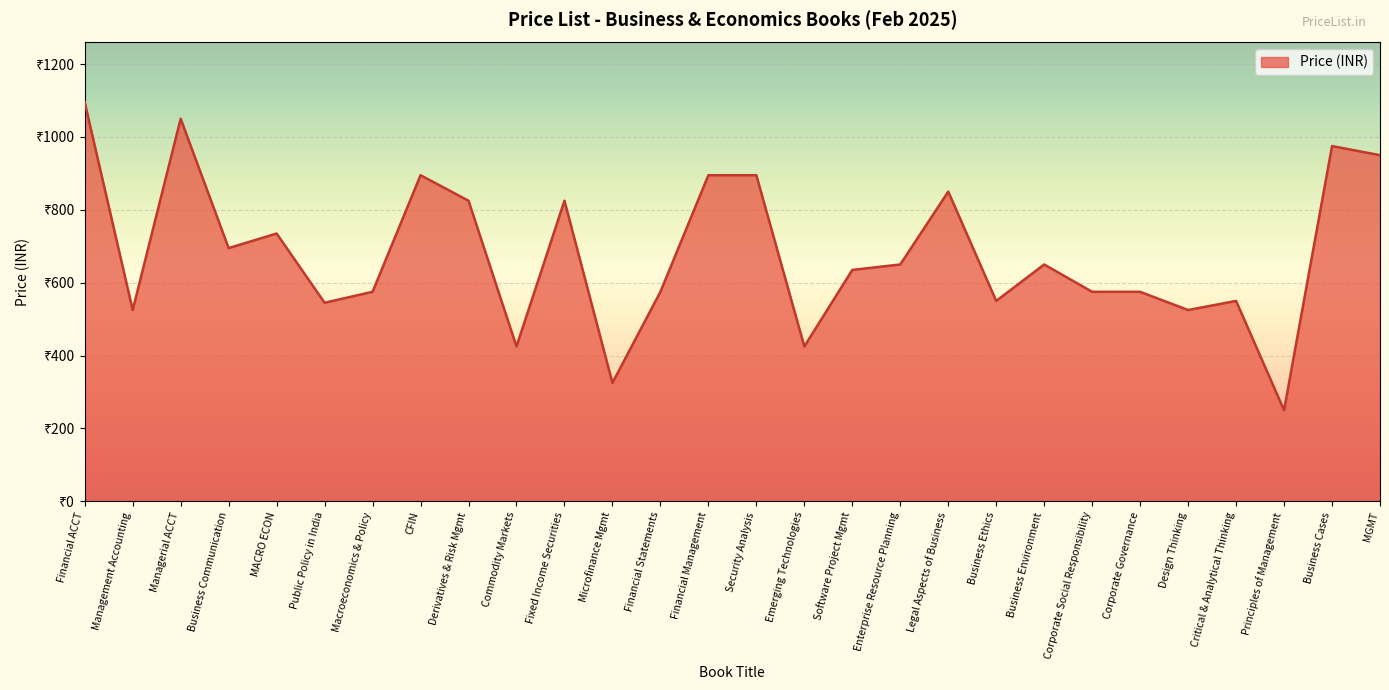

Is this an area chart (filled region under the line)?

Yes